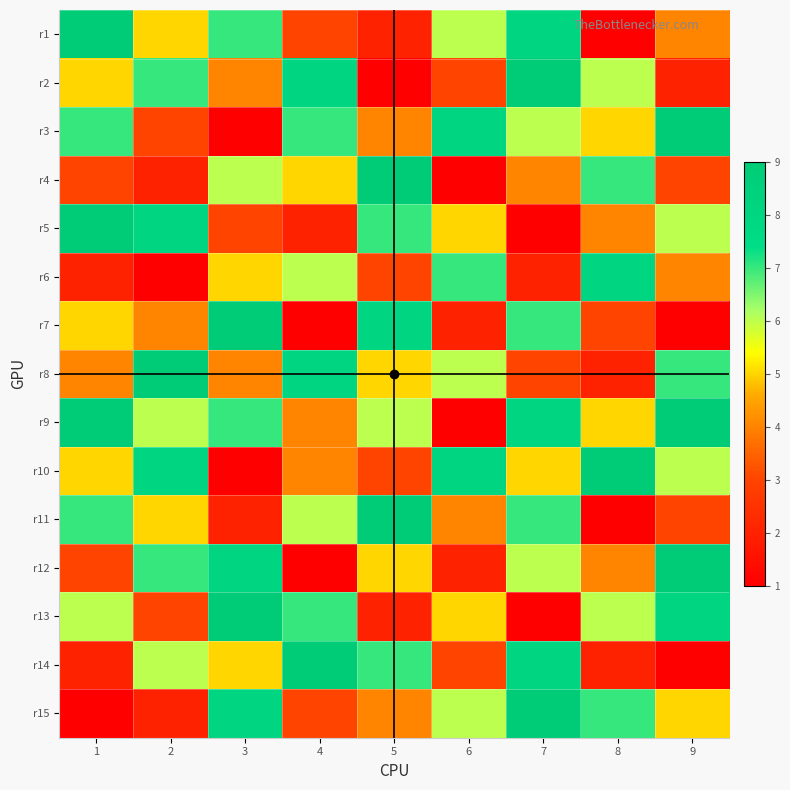

What is the maximum value shown in the chart?

9